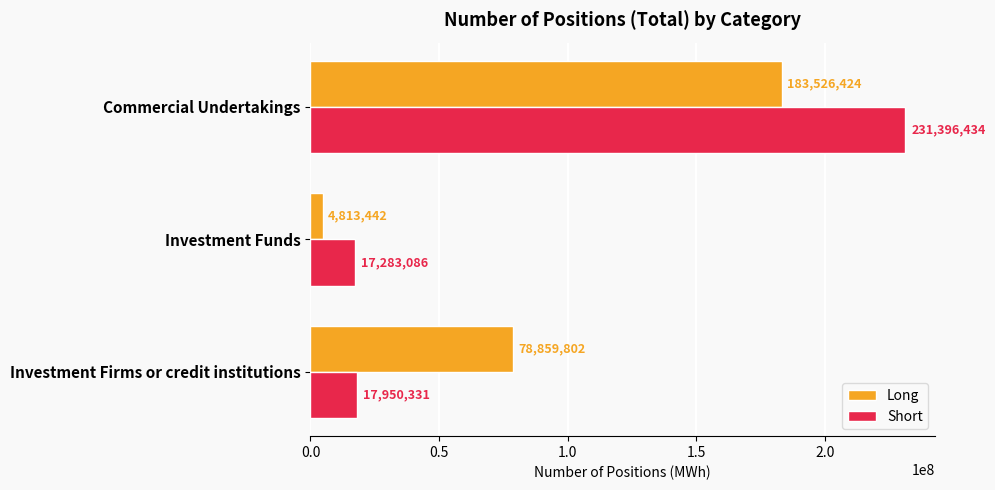

Rank the series by their maximum value, from highest to lowest.

Short, Long